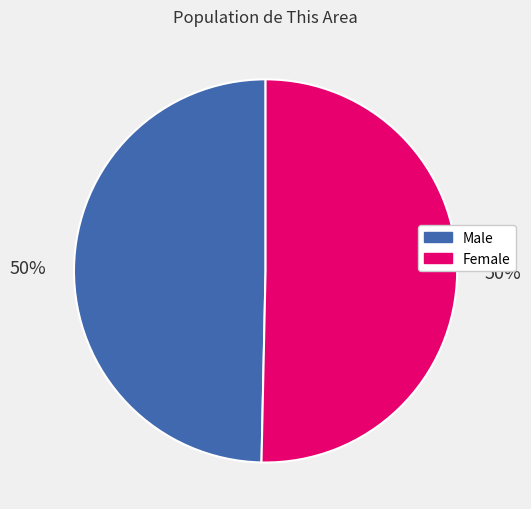

Is it true that Female is 62% of the pie?

False